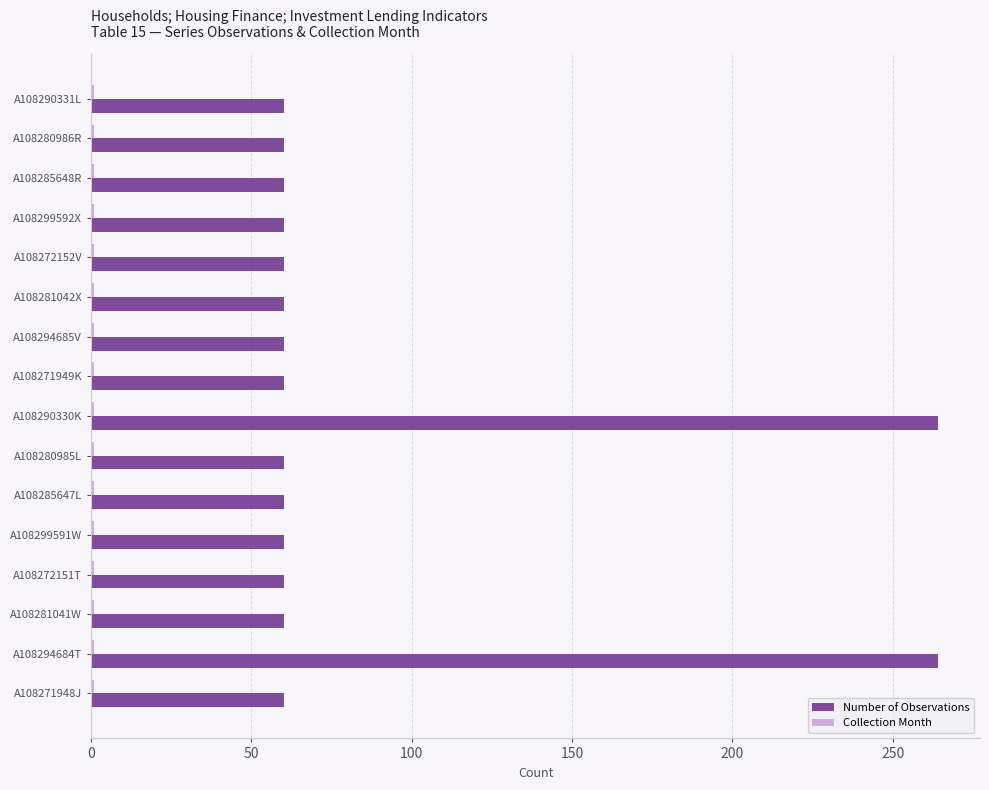

Which series has the largest total across all categories?

Number of Observations